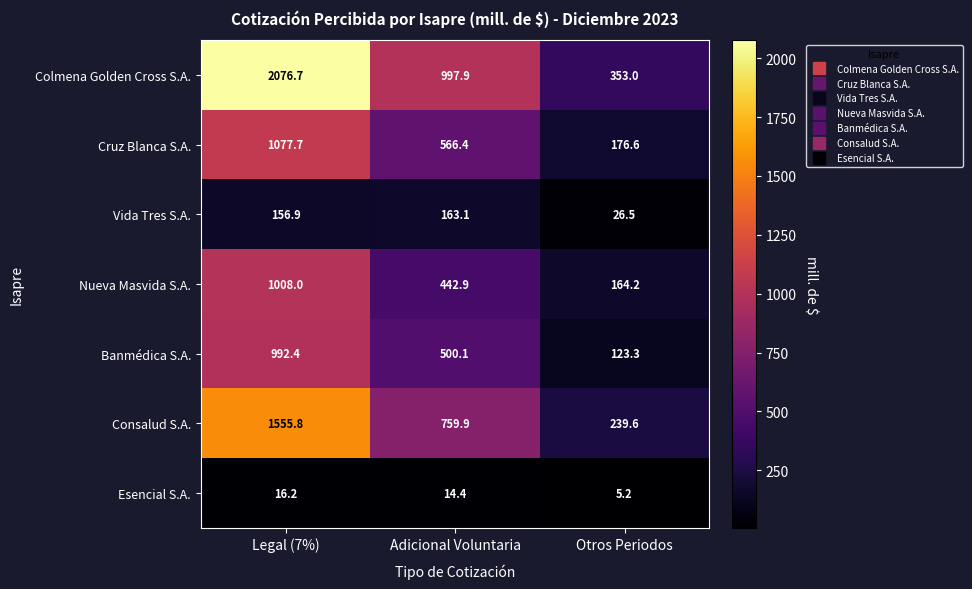

What is the greatest value displayed?

2076.7